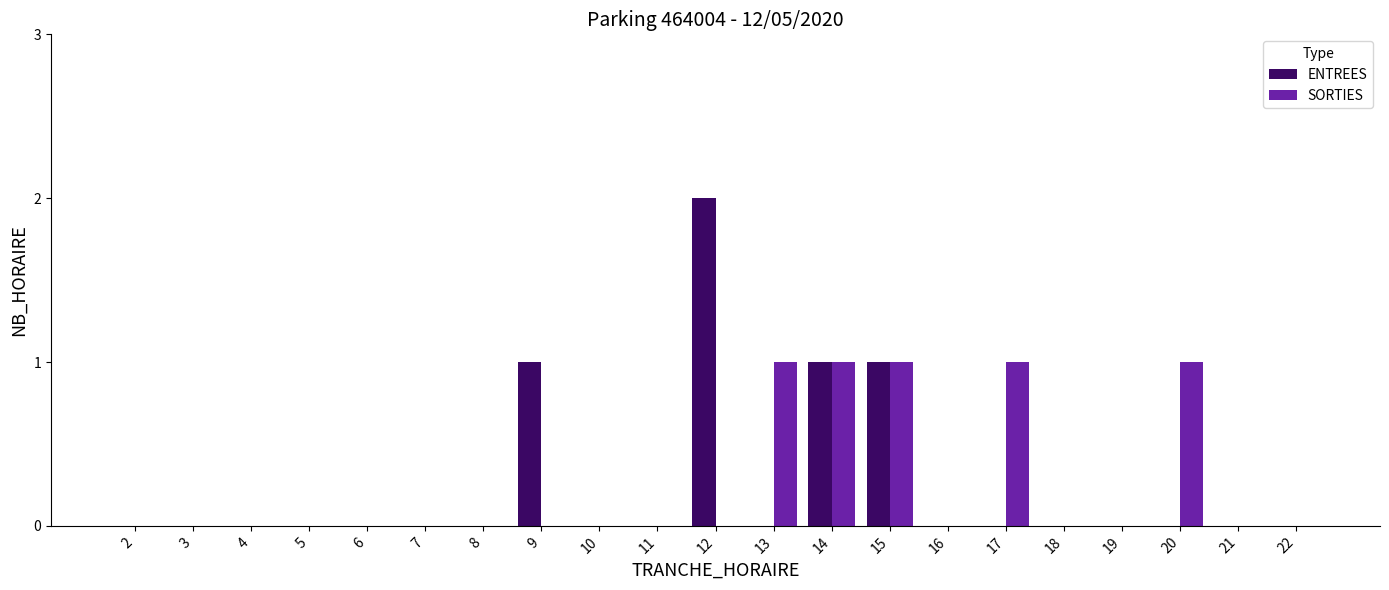

The value of ENTREES at 6 is 1. True or false?

False